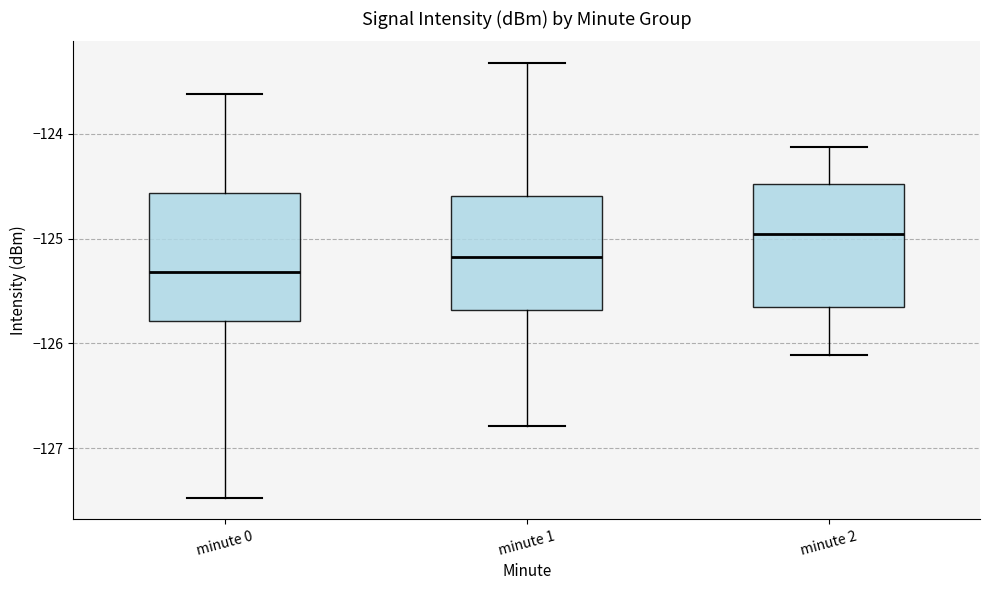

Reading left to right, transcribe this box plot: for each box, give where its median line is, the range the box spans, and where its two whiskers end, as read against the y-axis. The values are not printed on the chart, so give them approximately, as read against the axis.

minute 0: median -125.3, box -125.8 to -124.6, whiskers -127.5 to -123.6
minute 1: median -125.2, box -125.7 to -124.6, whiskers -126.8 to -123.3
minute 2: median -125.0, box -125.7 to -124.5, whiskers -126.1 to -124.1